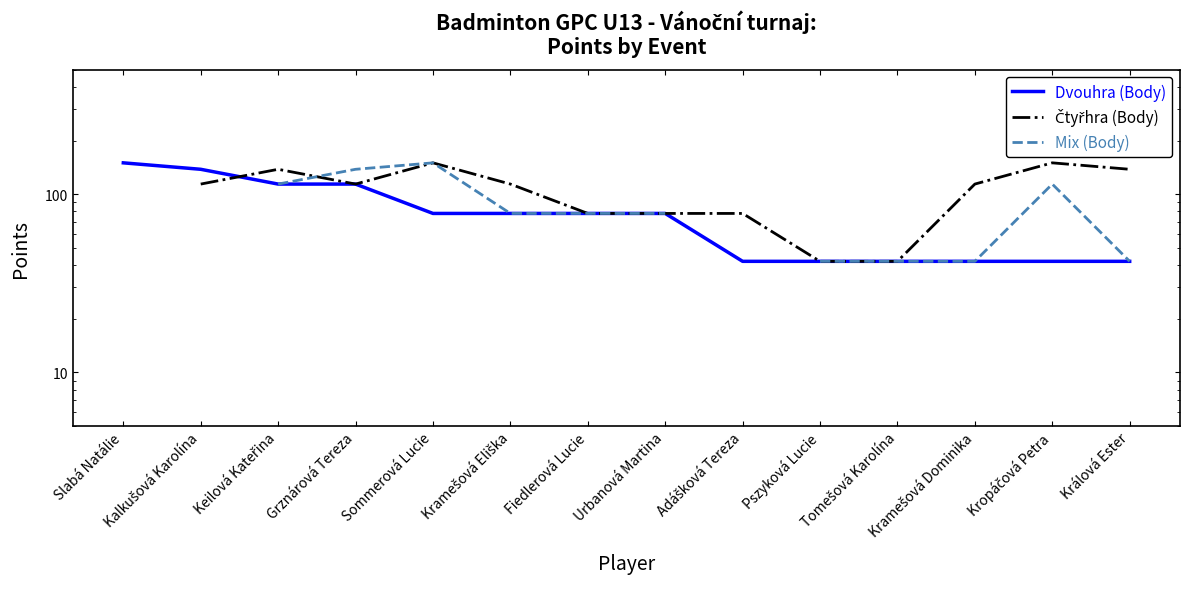

What is the spread (max minus min) of values at Kramešová Eliška?

36.0